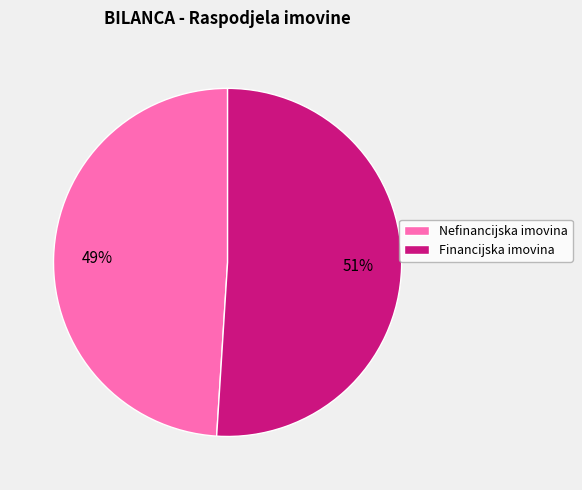

Combined, do Nefinancijska imovina and Financijska imovina account for over 50%?

Yes